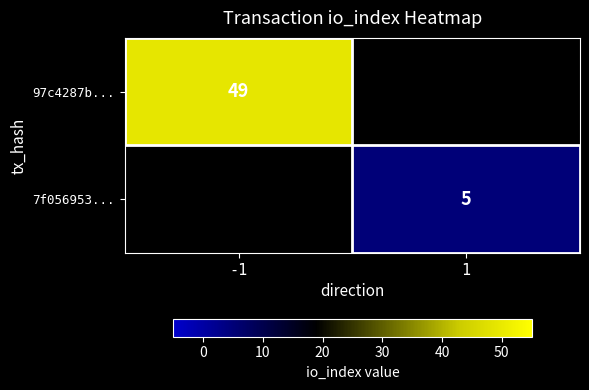

The 97c4287b... series shows 49 at -1. True or false?

True